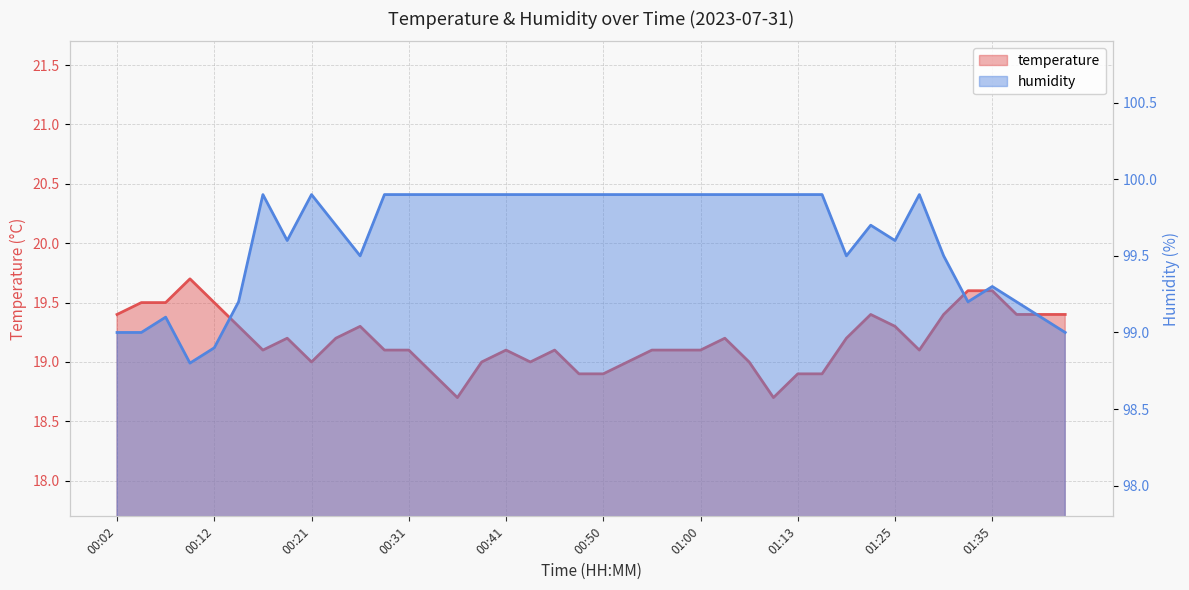

What is the total value across all series at 00:04?

118.5